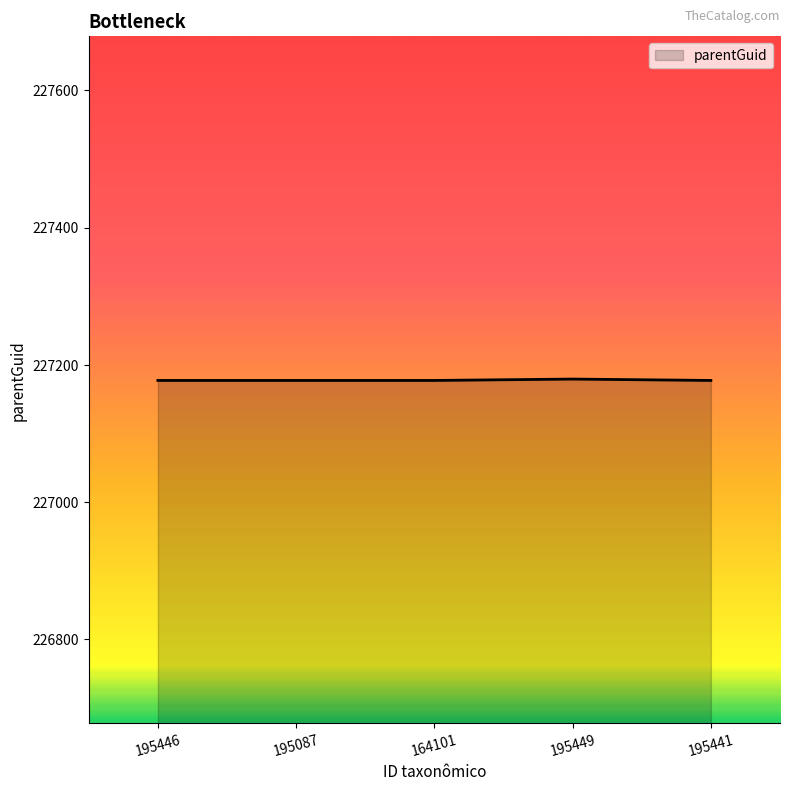

What is the minimum value shown in the chart?

227177